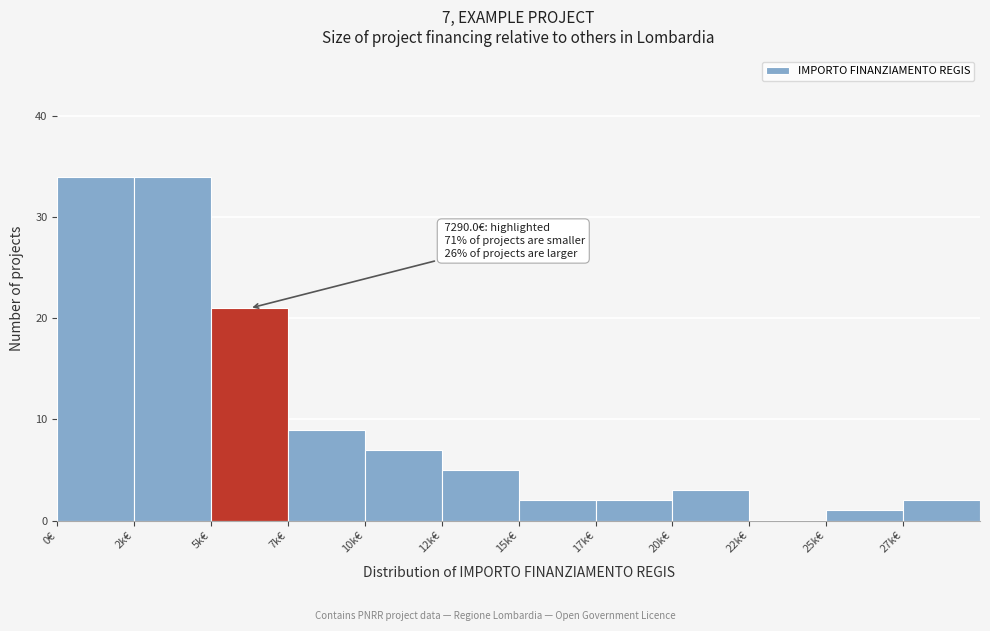

Reading right to left, what are all the values shown in this chart?

27k€=2	25k€=1	22k€=0	20k€=3	17k€=2	15k€=2	12k€=5	10k€=7	7k€=9	5k€=21	2k€=34	0€=34